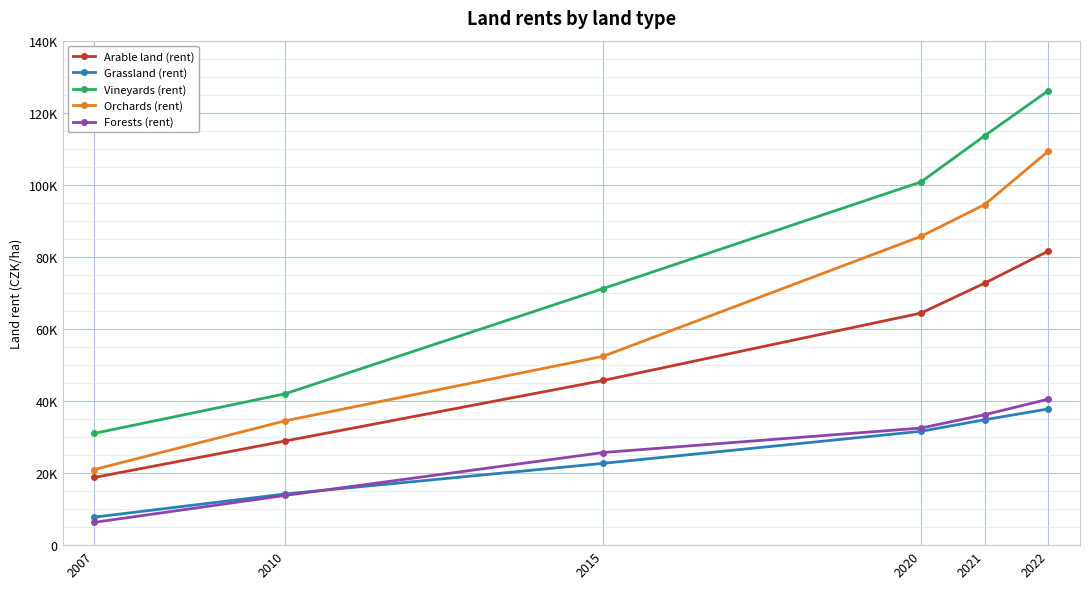

What are all the series names shown in the legend?

Arable land (rent), Grassland (rent), Vineyards (rent), Orchards (rent), Forests (rent)